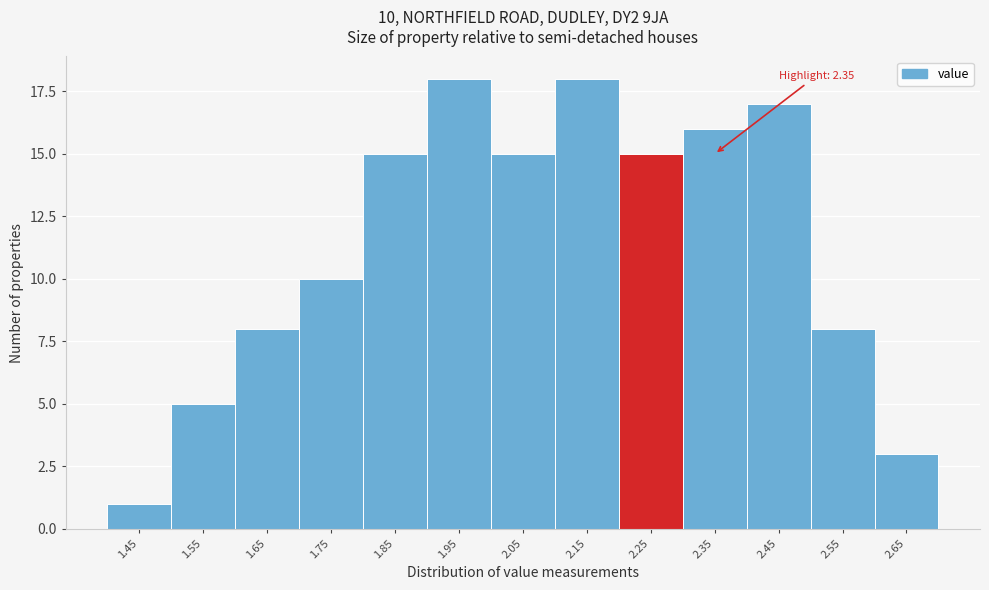

Reading left to right, what are all the values shown in this chart?

1	5	8	10	15	18	15	18	15	16	17	8	3